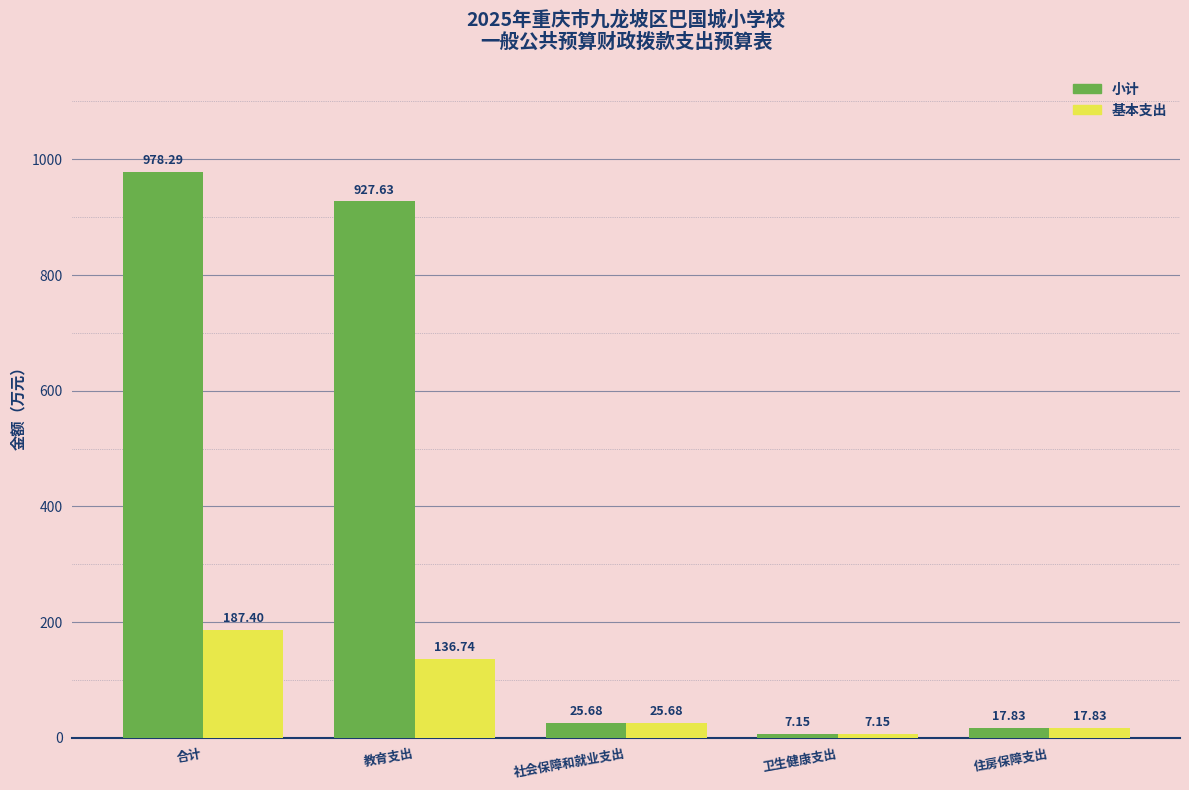

What position from the left is 合计?

1